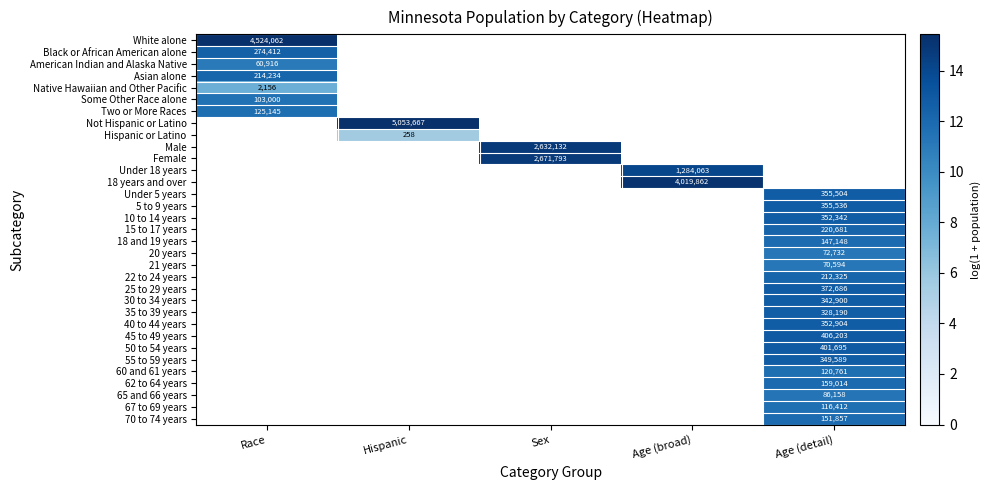

Which category has the lowest value in the Native Hawaiian and Other Pacific series?

Race